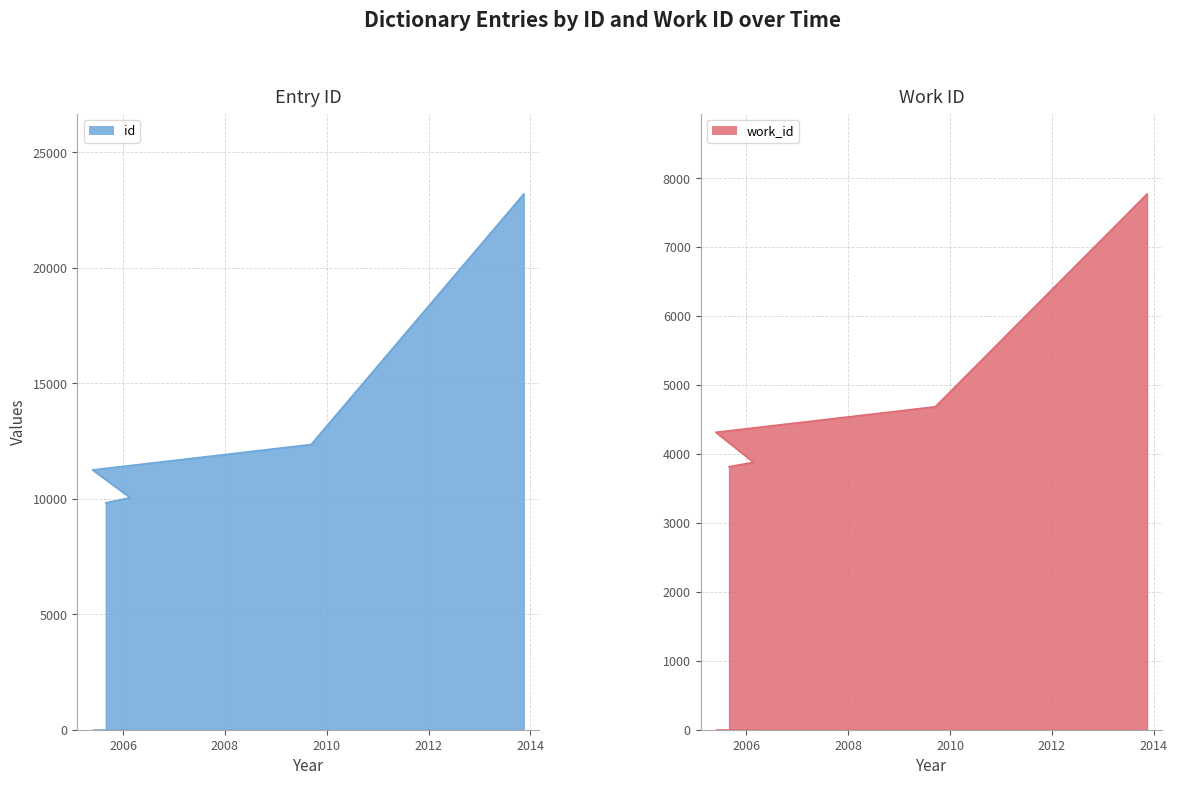

True or false: id and work_id intersect in this chart.

False